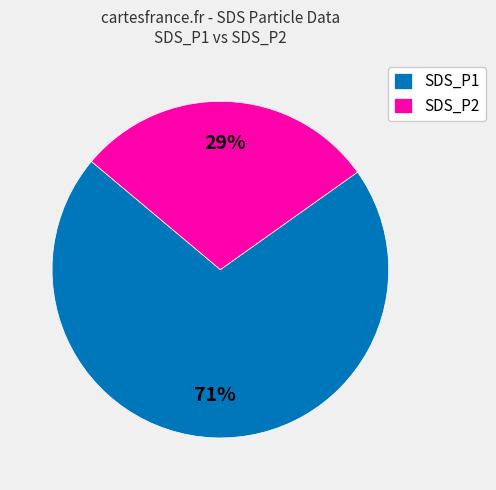

Is it true that SDS_P1 is 71% of the pie?

True